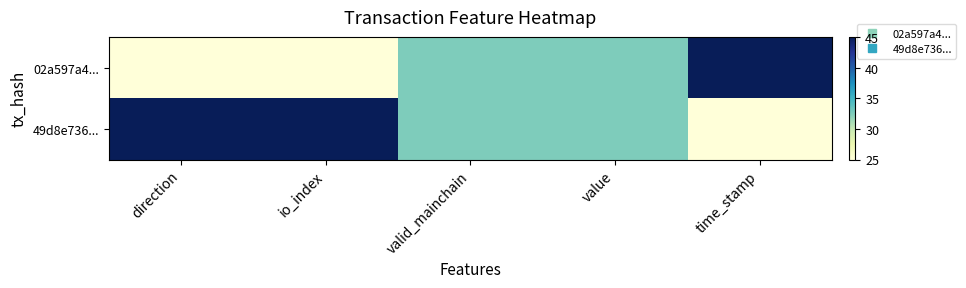

Reading left to right, list all the values displayed in this chart.

02a597a4...: direction=25.0	io_index=25.0	valid_mainchain=32.5	value=32.5	time_stamp=45.0
49d8e736...: direction=45.0	io_index=45.0	valid_mainchain=32.5	value=32.5	time_stamp=25.0